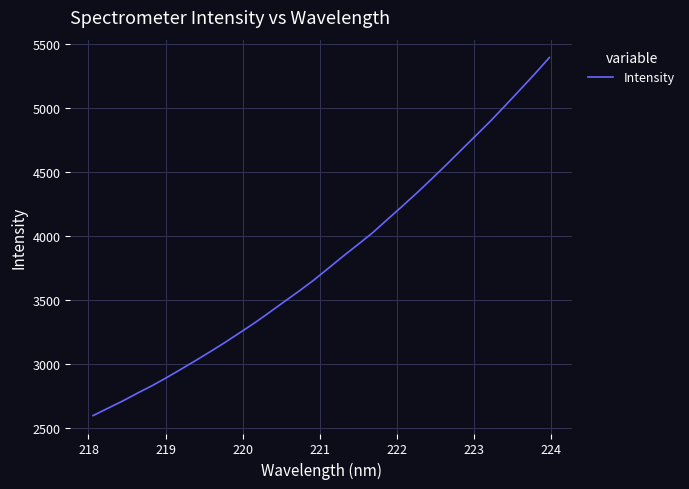

What is the sum of all values?

121847.9